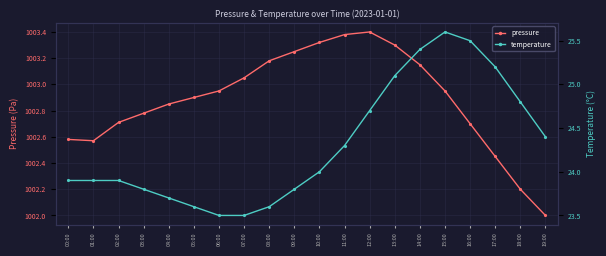

Reading left to right, what are all the values shown in this chart?

pressure: 00:00=100258.0	01:00=100257.0	02:00=100271.0	03:00=100278.0	04:00=100285.0	05:00=100290.0	06:00=100295.0	07:00=100305.0	08:00=100318.0	09:00=100325.0	10:00=100332.0	11:00=100338.0	12:00=100340.0	13:00=100330.0	14:00=100315.0	15:00=100295.0	16:00=100270.0	17:00=100245.0	18:00=100220.0	19:00=100200.0
temperature: 00:00=23.9	01:00=23.9	02:00=23.9	03:00=23.8	04:00=23.7	05:00=23.6	06:00=23.5	07:00=23.5	08:00=23.6	09:00=23.8	10:00=24.0	11:00=24.3	12:00=24.7	13:00=25.1	14:00=25.4	15:00=25.6	16:00=25.5	17:00=25.2	18:00=24.8	19:00=24.4